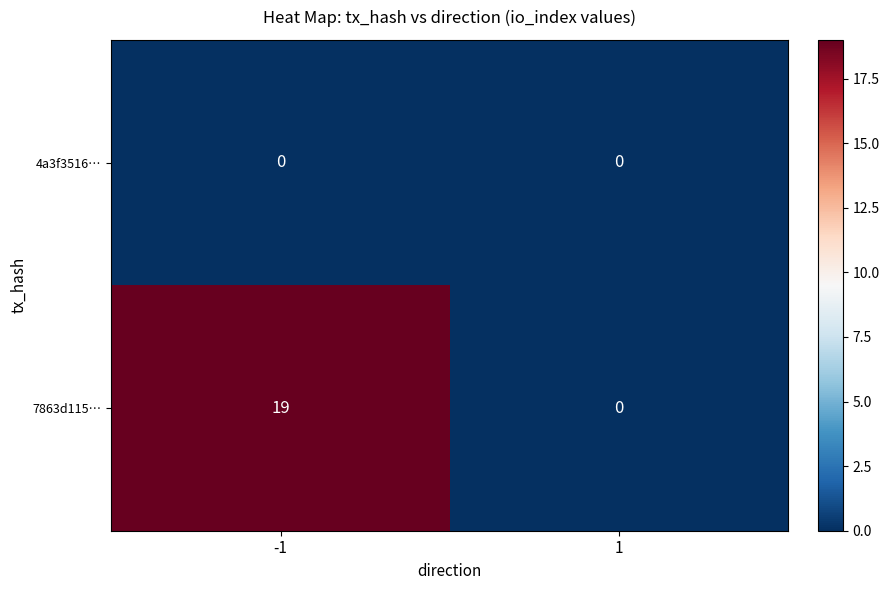

Count the number of categories in the chart.

2